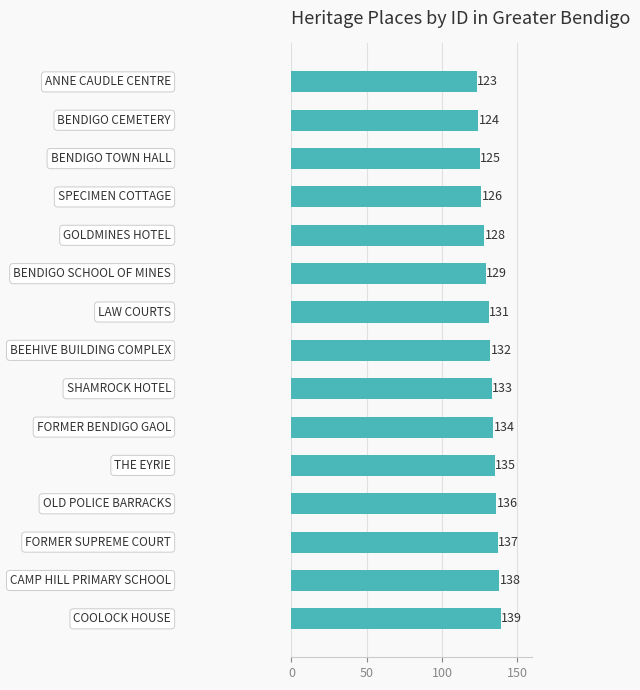

What is the sum of all values?

1970